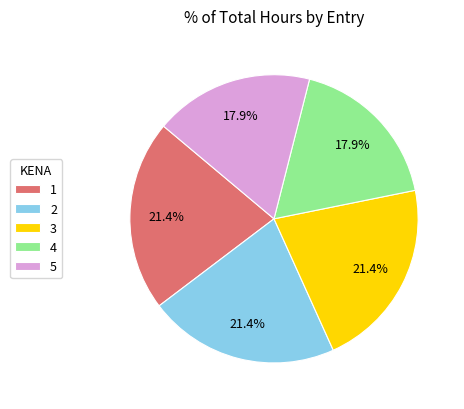

To the nearest percent, what portion does 5 represent?

18%